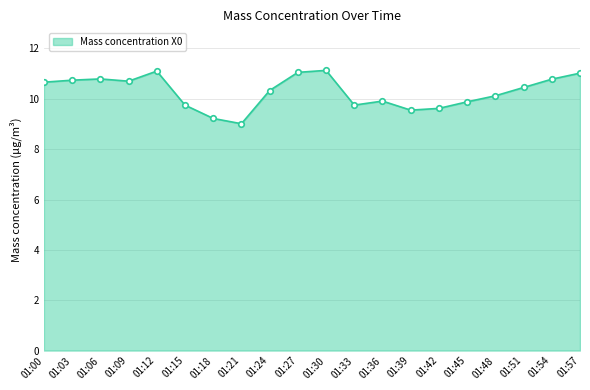

What is the greatest value displayed?

11.1